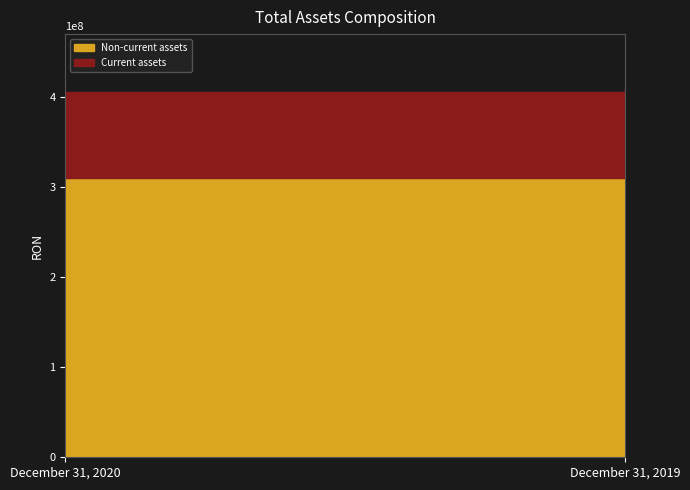

Which series has the largest total across all categories?

Non-current assets